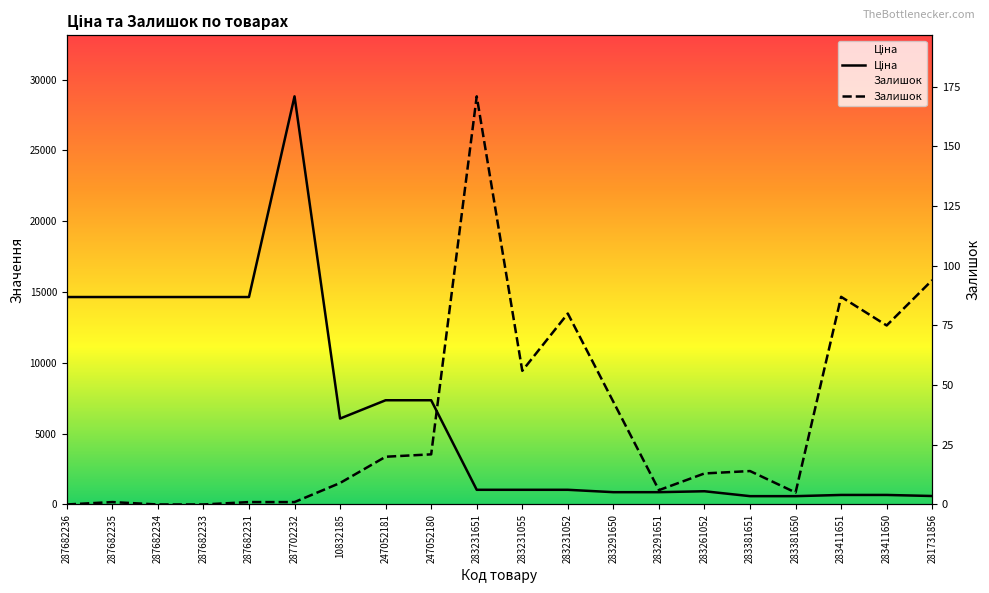

What is the sum of all Ціна values?

131754.1